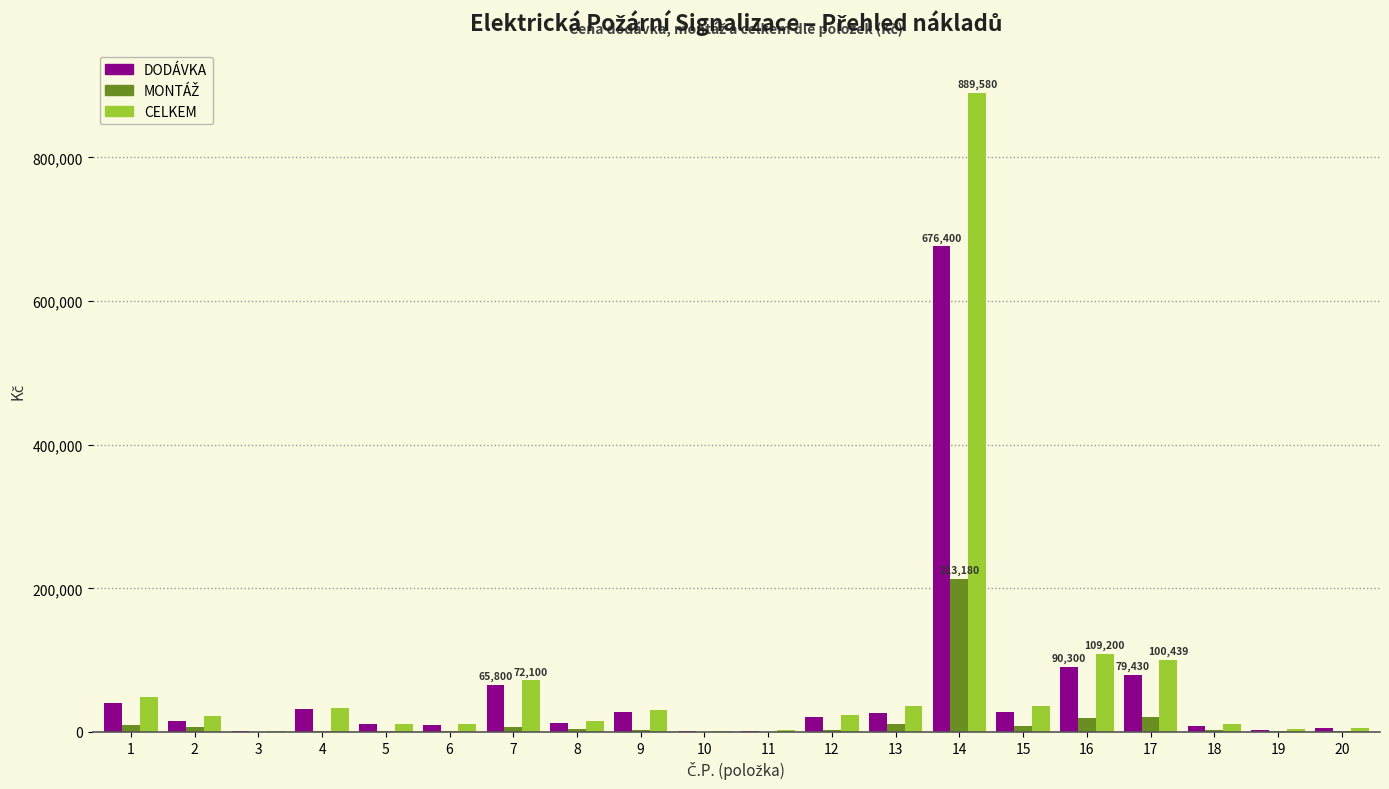

At which category is the sum across all series the highest?

14